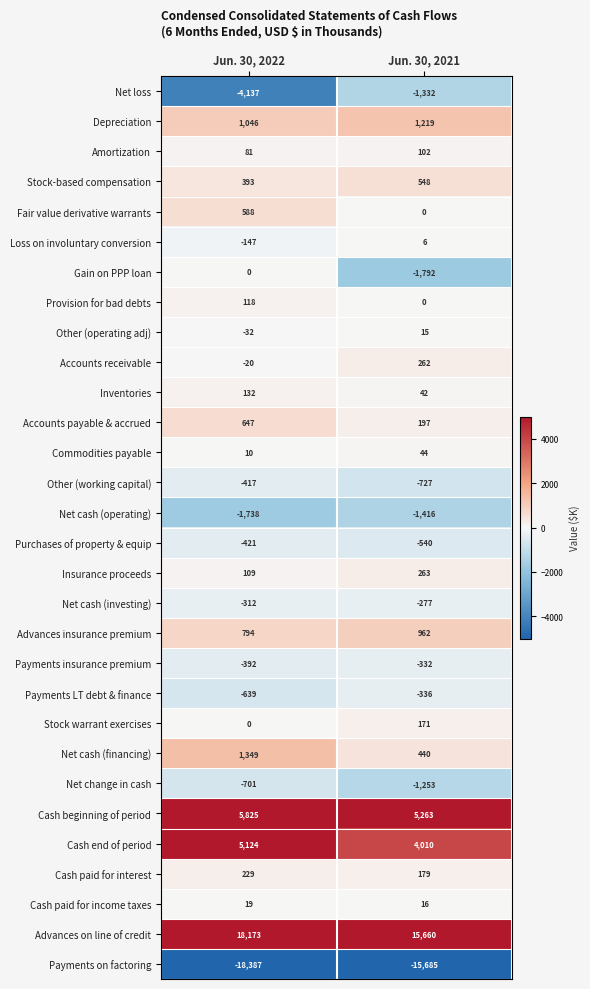

Which series has the widest spread of values?

Net loss